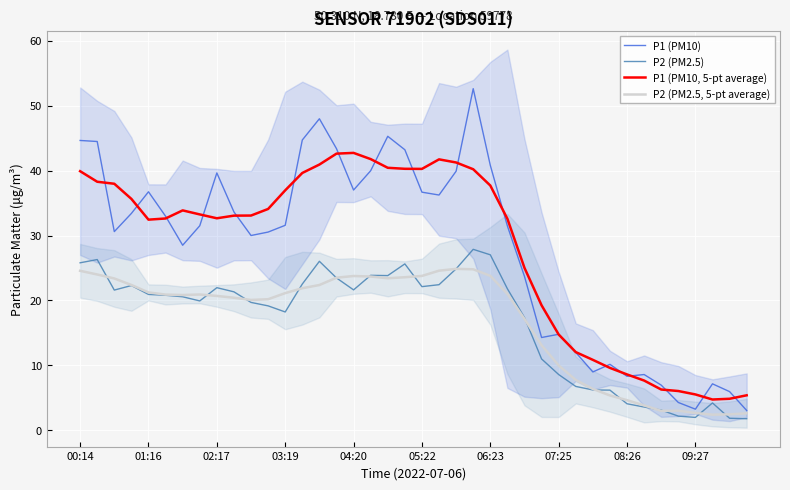

True or false: P1 (PM10) has a value of 31.6 at 03:19.

True